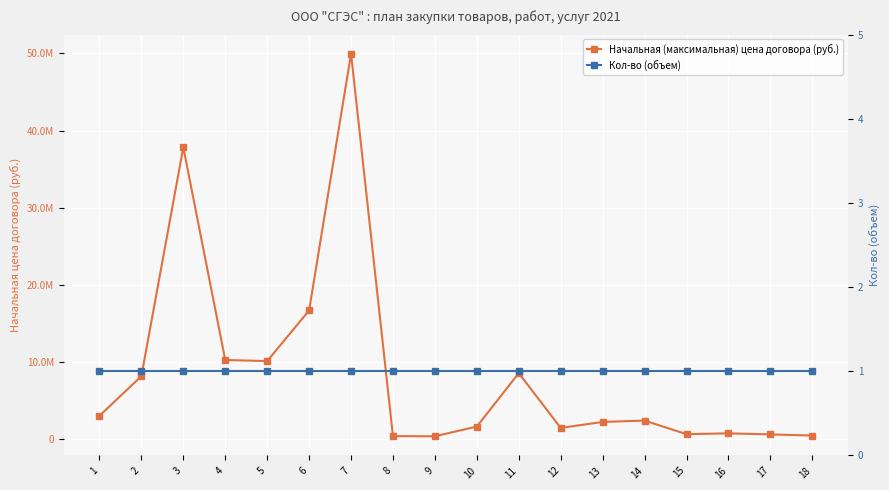

At which category does Начальная (максимальная) цена договора (руб.) reach its first local peak?

3